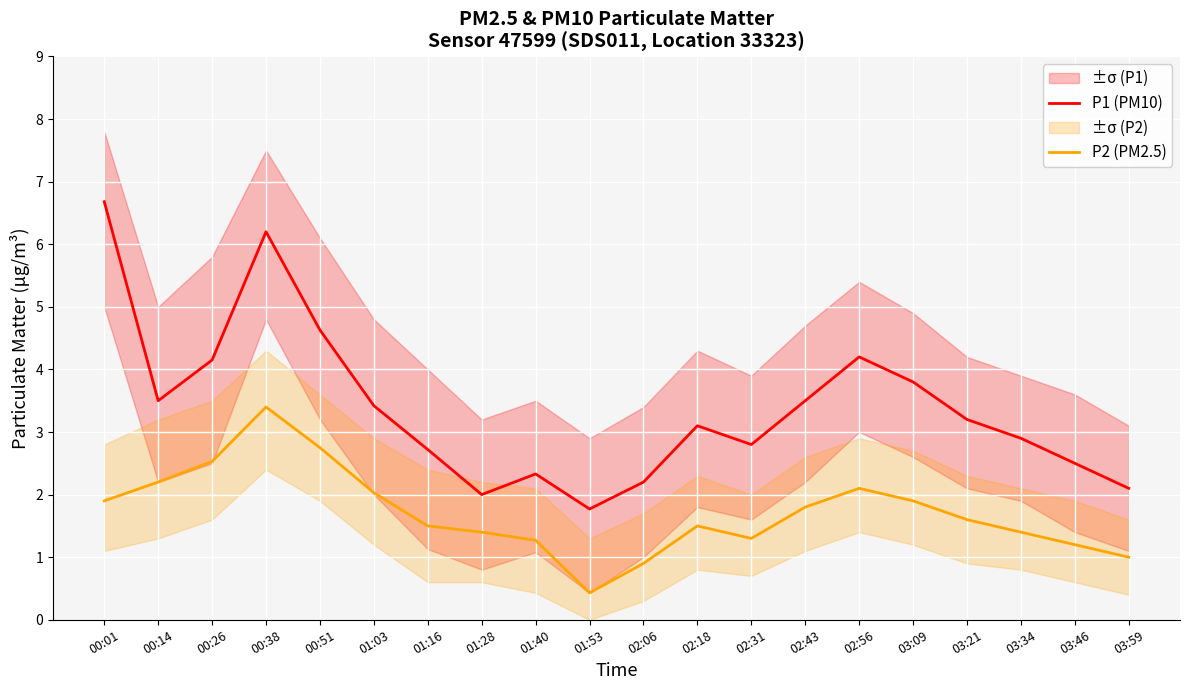

Is the value of P1 (PM10) at 03:09 greater than the value of P2 (PM2.5) at 02:06?

Yes